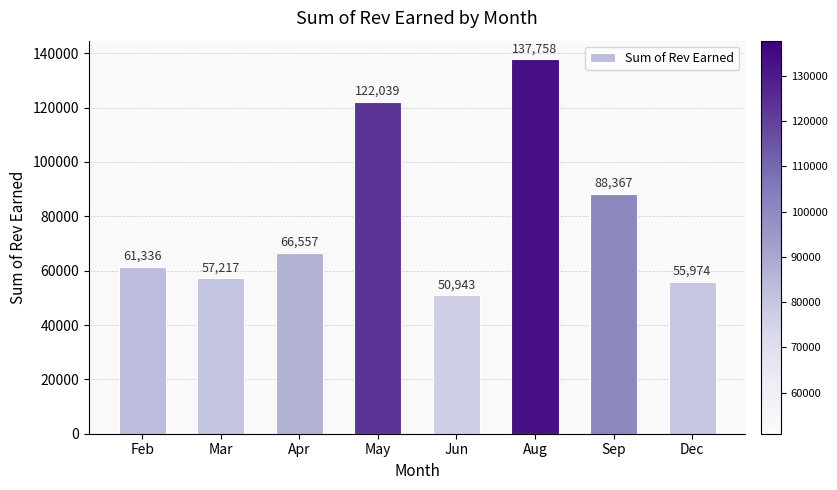

Between May and Jun, which is larger?

May